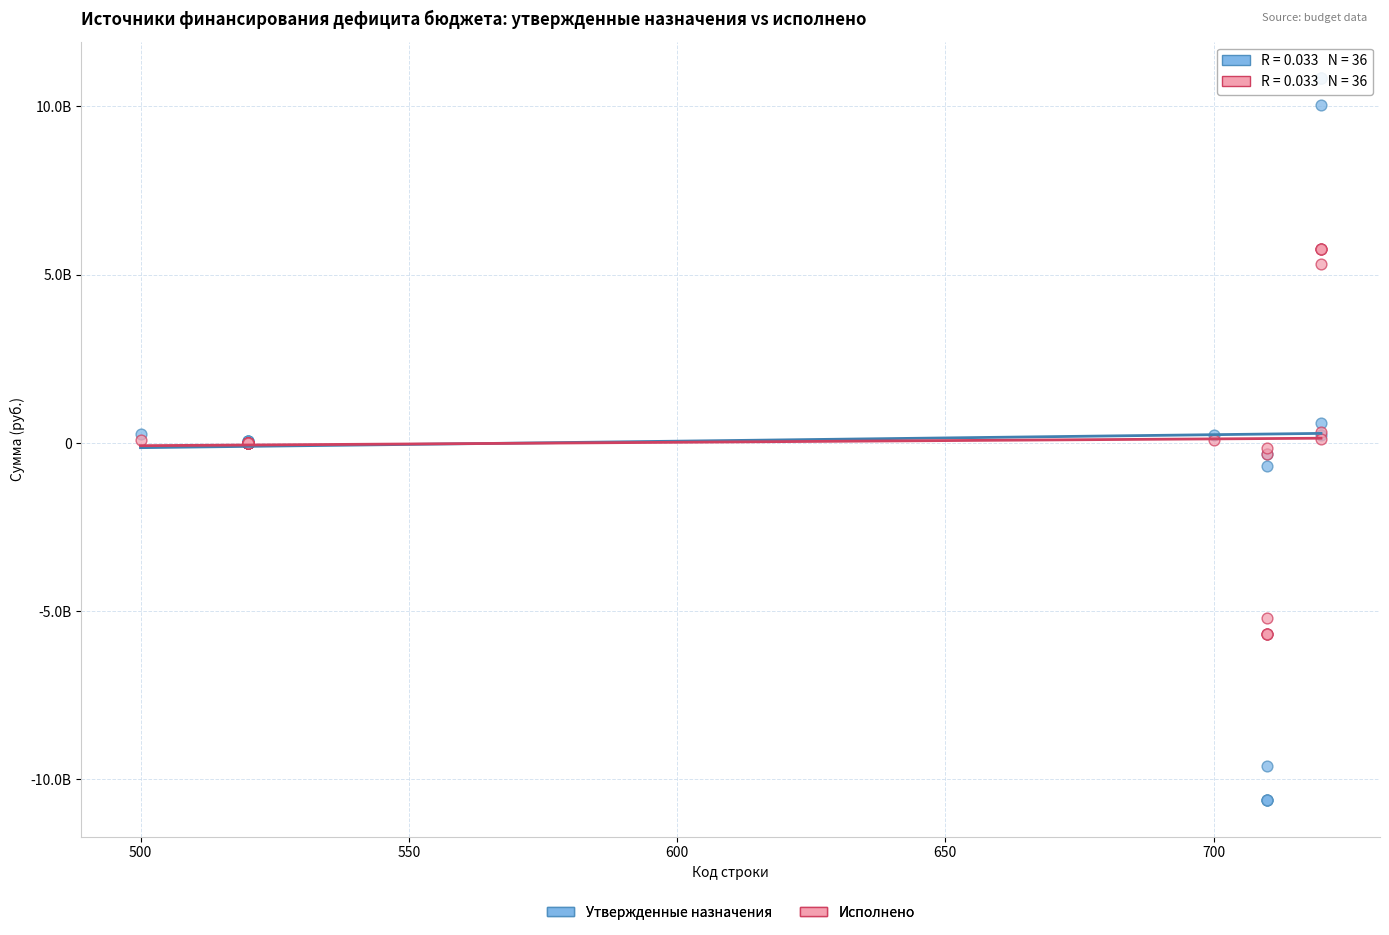

Which series contains the highest Y value?

Утвержденные назначения